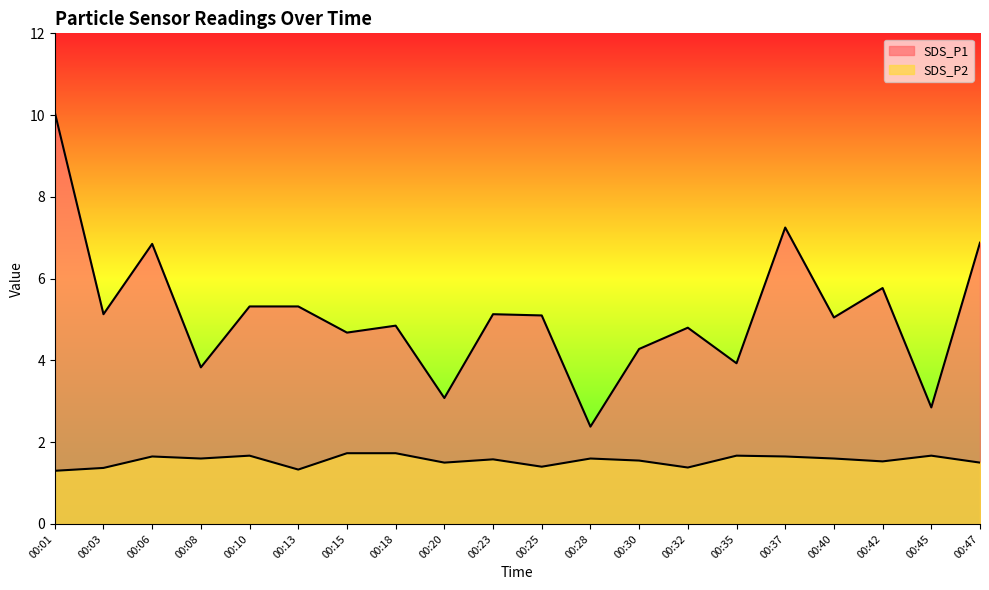

What is the average value of the SDS_P1 series?

5.1